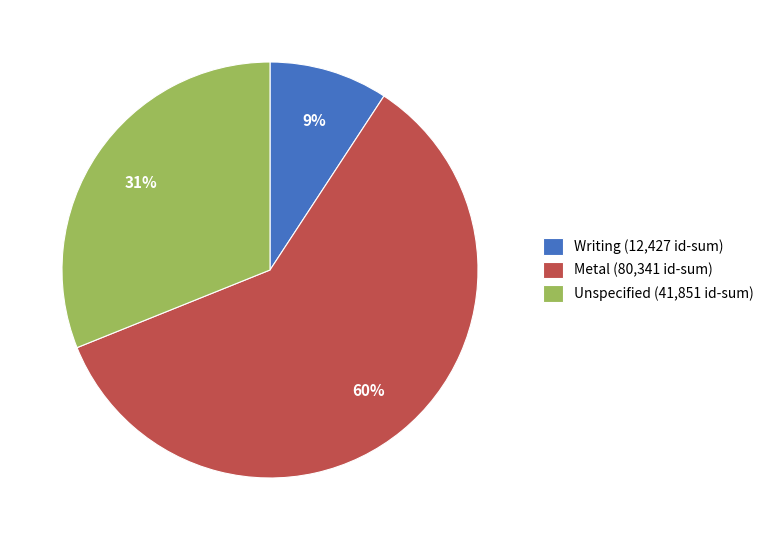

Is the sum of Unspecified (41,851 id-sum) and Writing (12,427 id-sum) greater than half?

No